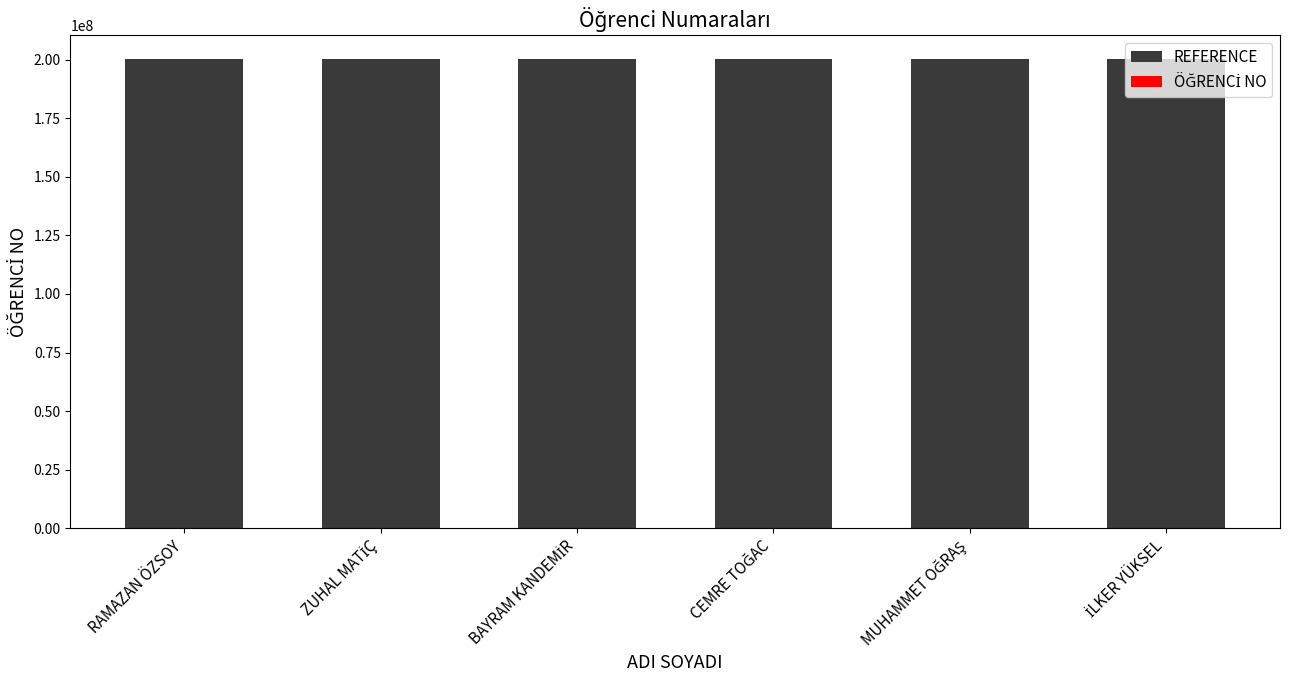

How many data points in REFERENCE are above 200448119?

2